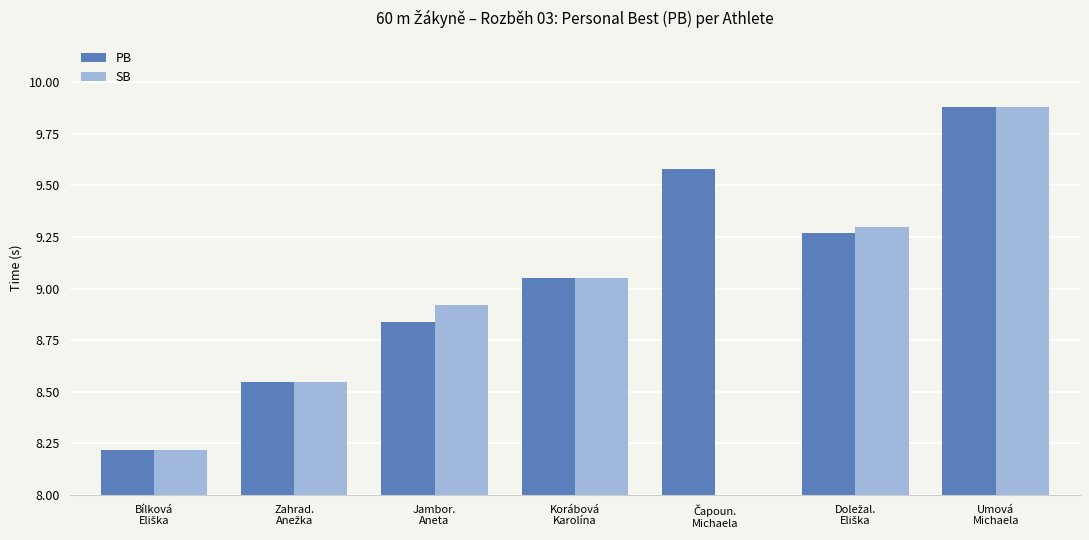

Does the chart contain any negative values?

No